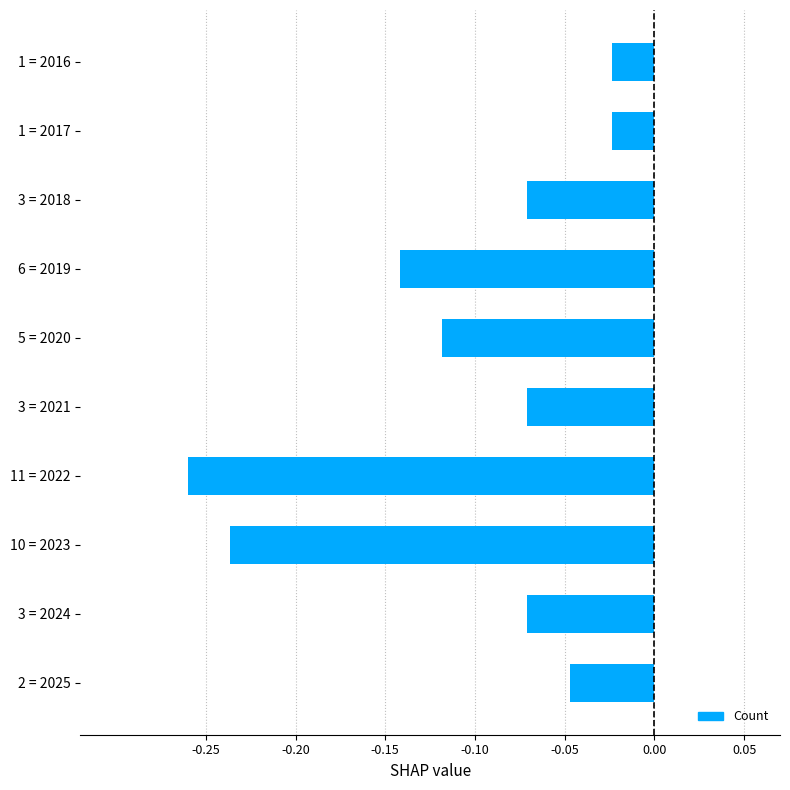

What is the sum of all values?

-1.1